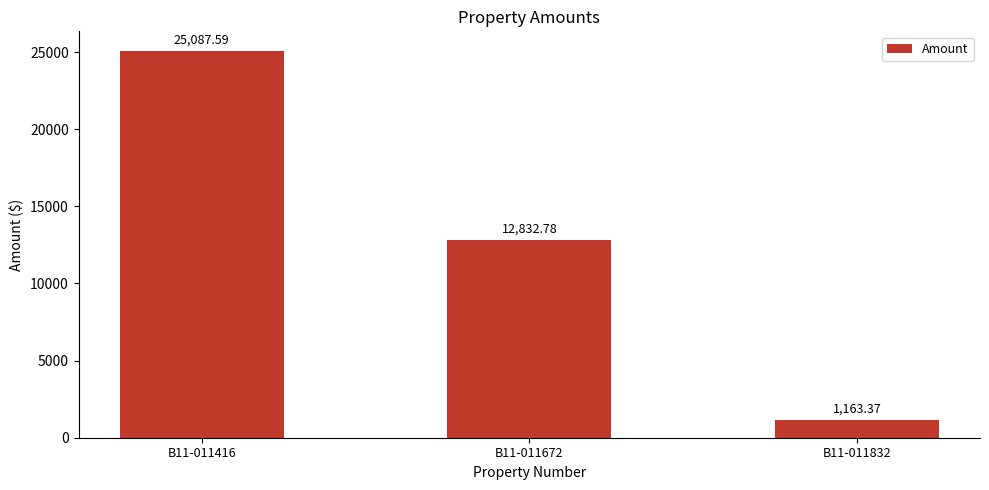

Reading right to left, transcribe all the data shown in this chart.

1163.4	12832.8	25087.6